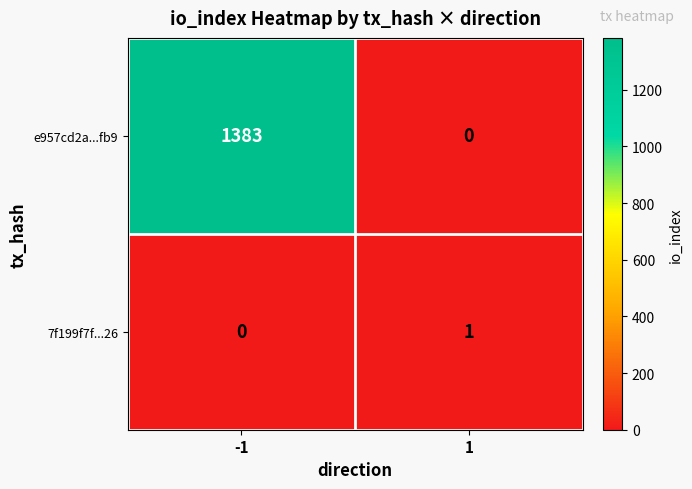

Rank the series by their maximum value, from highest to lowest.

e957cd2a...fb9, 7f199f7f...26